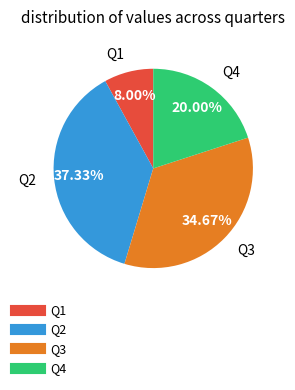

What is the smallest slice in the pie chart?

Q1